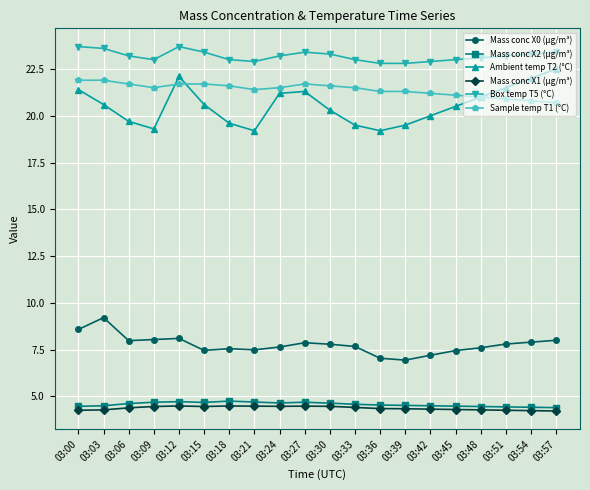

Between 03:18 and 03:51, which series saw the biggest shift?

Ambient temp T2 (°C)